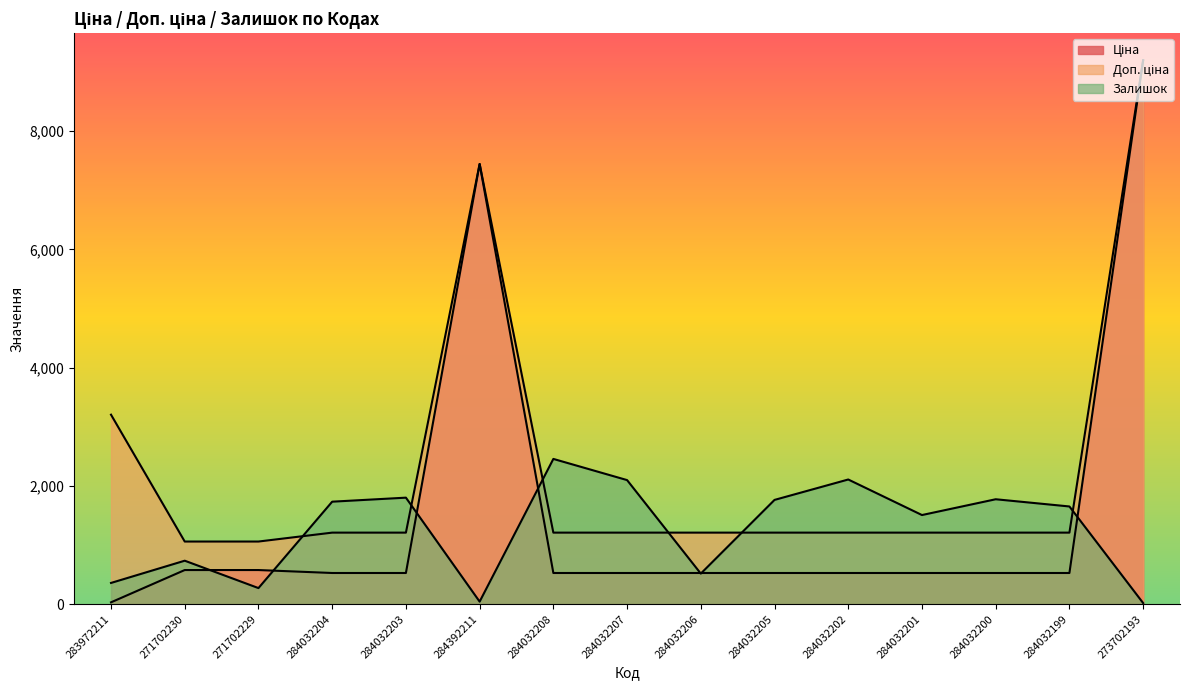

Count the number of data series in this chart.

3